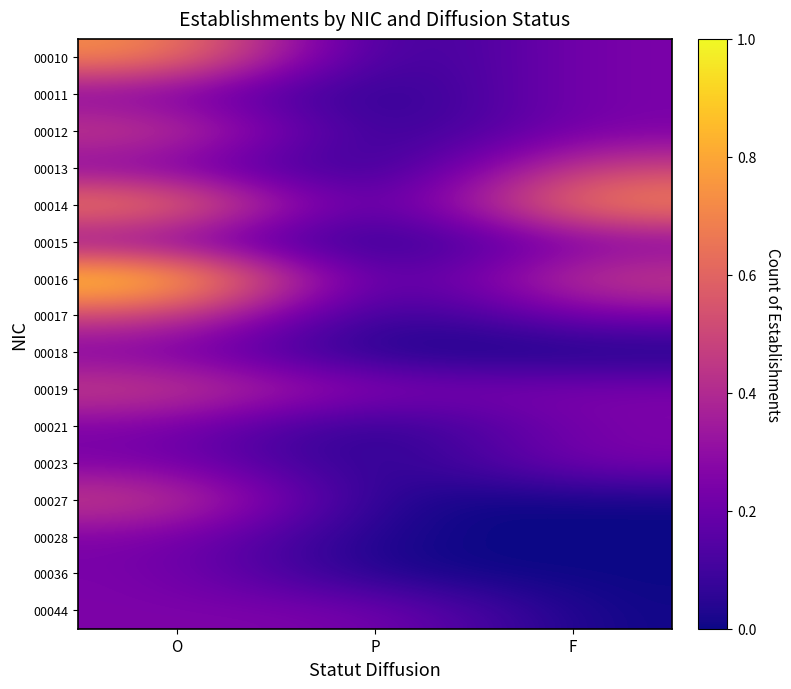

Reading left to right, list all the values displayed in this chart.

00010: O=0.7	P=0.0	F=0.2
00011: O=0.2	P=0.0	F=0.2
00012: O=0.5	P=0.0	F=0.2
00013: O=0.2	P=0.0	F=0.5
00014: O=0.7	P=0.0	F=0.7
00015: O=0.2	P=0.0	F=0.2
00016: O=1.0	P=0.0	F=0.5
00017: O=0.5	P=0.0	F=0.2
00018: O=0.2	P=0.0	F=0.0
00019: O=0.5	P=0.2	F=0.2
00021: O=0.2	P=0.0	F=0.2
00023: O=0.2	P=0.0	F=0.2
00027: O=0.5	P=0.0	F=0.0
00028: O=0.2	P=0.0	F=0.0
00036: O=0.2	P=0.0	F=0.0
00044: O=0.2	P=0.2	F=0.0